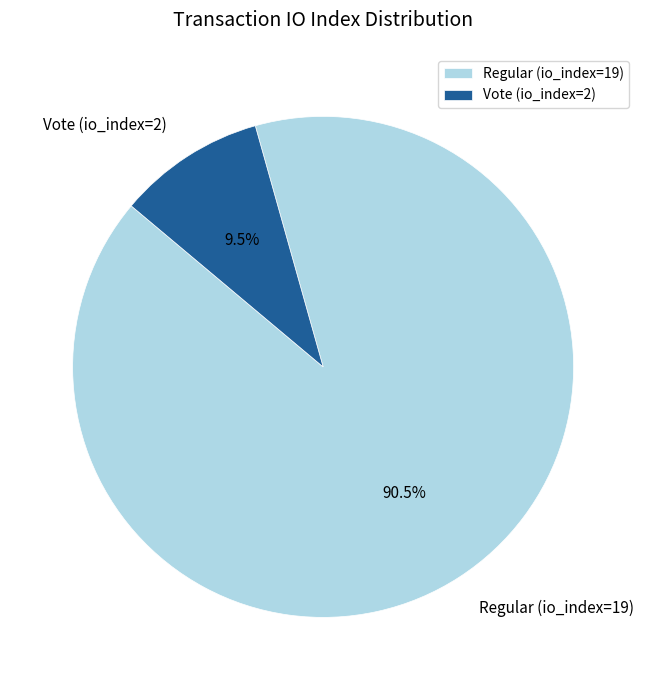

To the nearest percent, what is the combined percentage of Vote (io_index=2) and Regular (io_index=19)?

100%